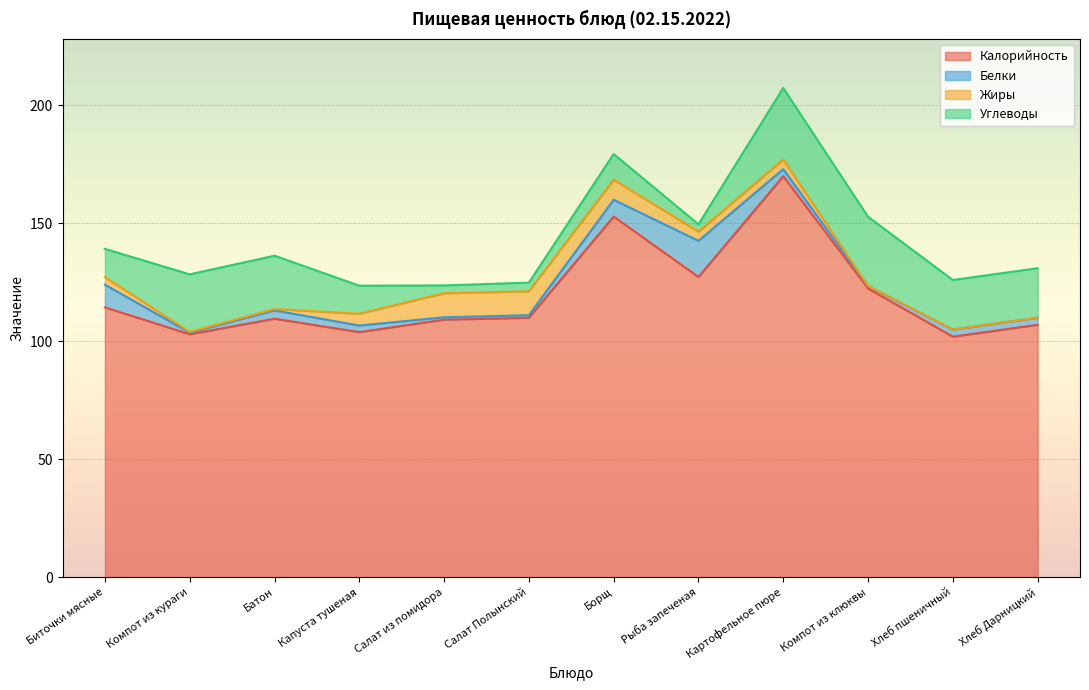

Rank the categories by Жиры value from highest to lowest.

Салат из помидора, Салат Полынский, Борщ, Капуста тушеная, Картофельное пюре, Рыба запеченая, Биточки мясные, Батон, Компот из кураги, Компот из клюквы, Хлеб пшеничный, Хлеб Дарницкий